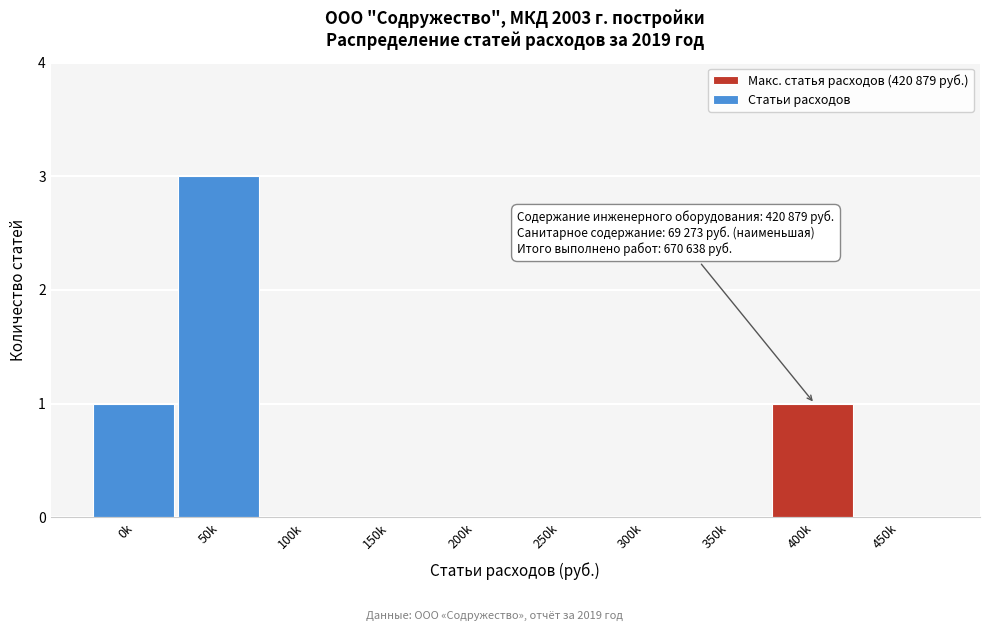

Reading left to right, what are all the values shown in this chart?

0k=1	50k=3	100k=0	150k=0	200k=0	250k=0	300k=0	350k=0	400k=1	450k=0